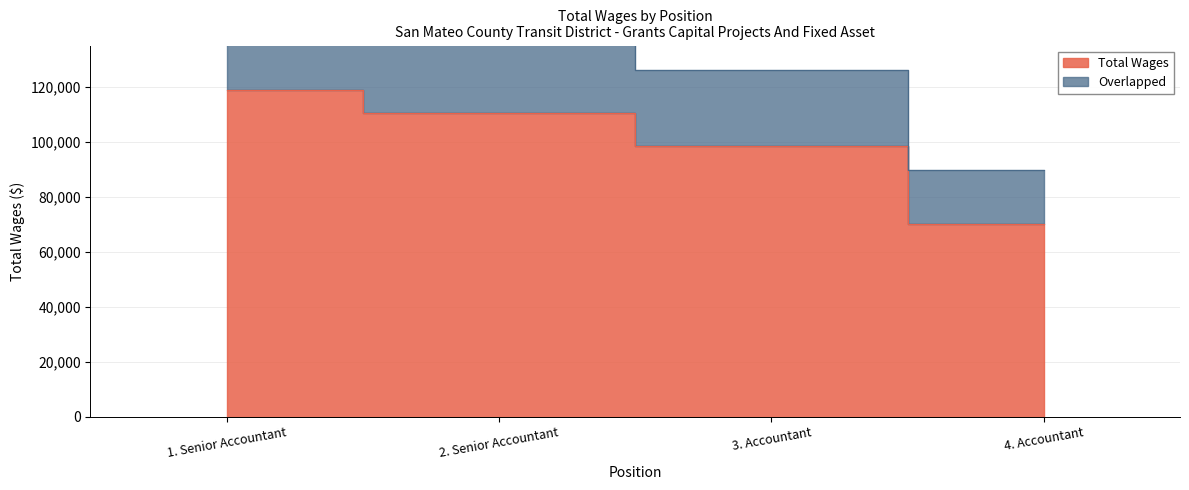

What position from the left is 4. Accountant?

4